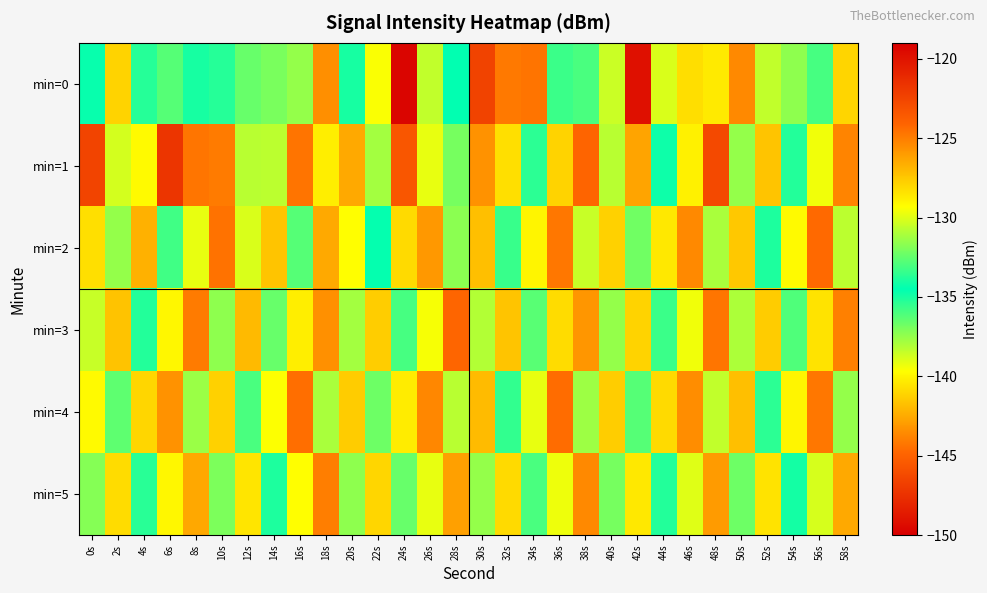

At 12s, list the series in order from smallest to largest.

min=0, min=4, min=1, min=2, min=5, min=3